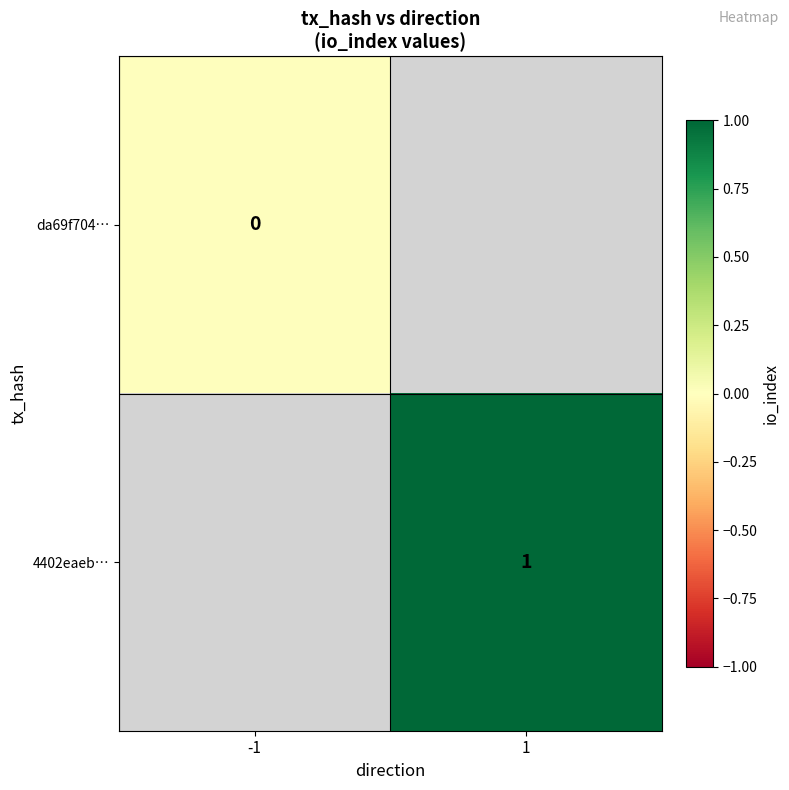

Which series has the largest range (max minus min)?

da69f704…